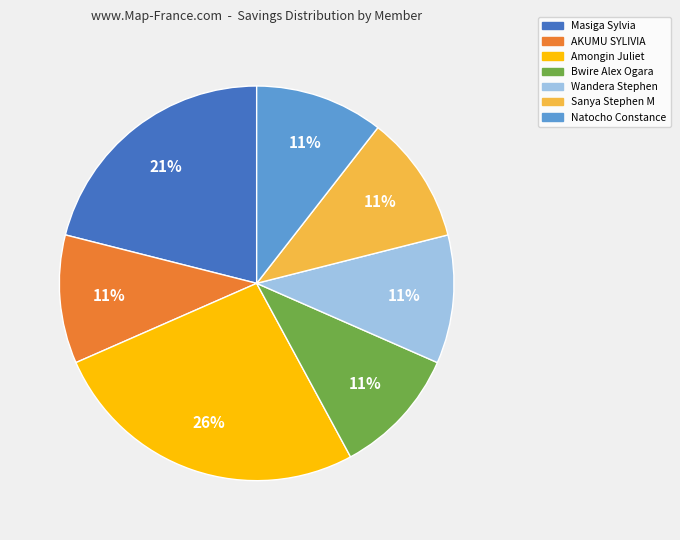

What is the largest slice in the pie chart?

Amongin Juliet